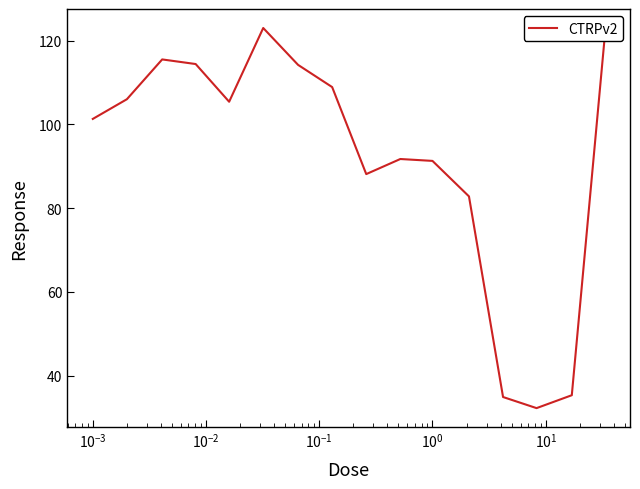

What is the maximum value shown in the chart?

123.0